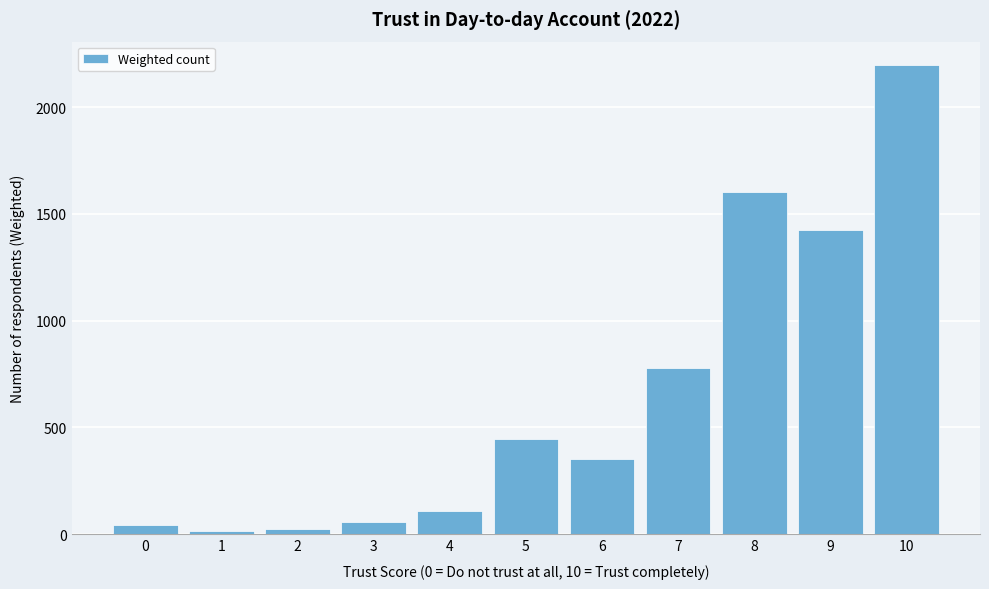

Reading left to right, transcribe all the data shown in this chart.

0=44	1=15	2=27	3=58	4=109	5=448	6=352	7=777	8=1604	9=1423	10=2197